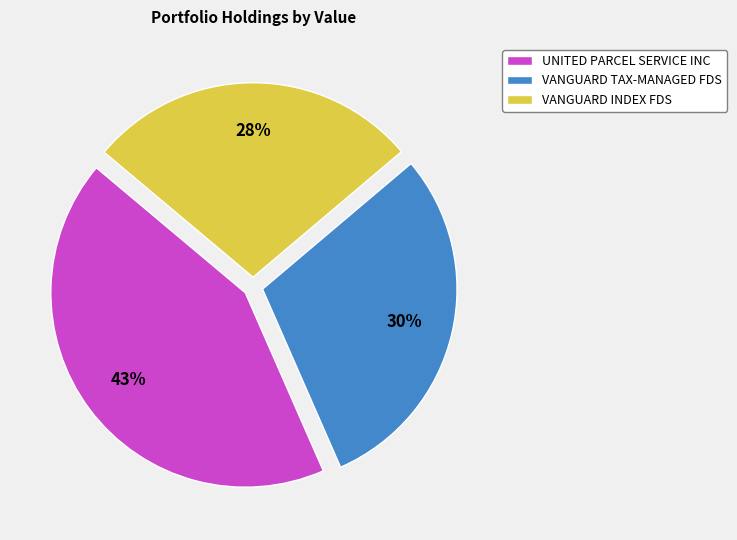

Is the sum of VANGUARD INDEX FDS and VANGUARD TAX-MANAGED FDS greater than half?

Yes